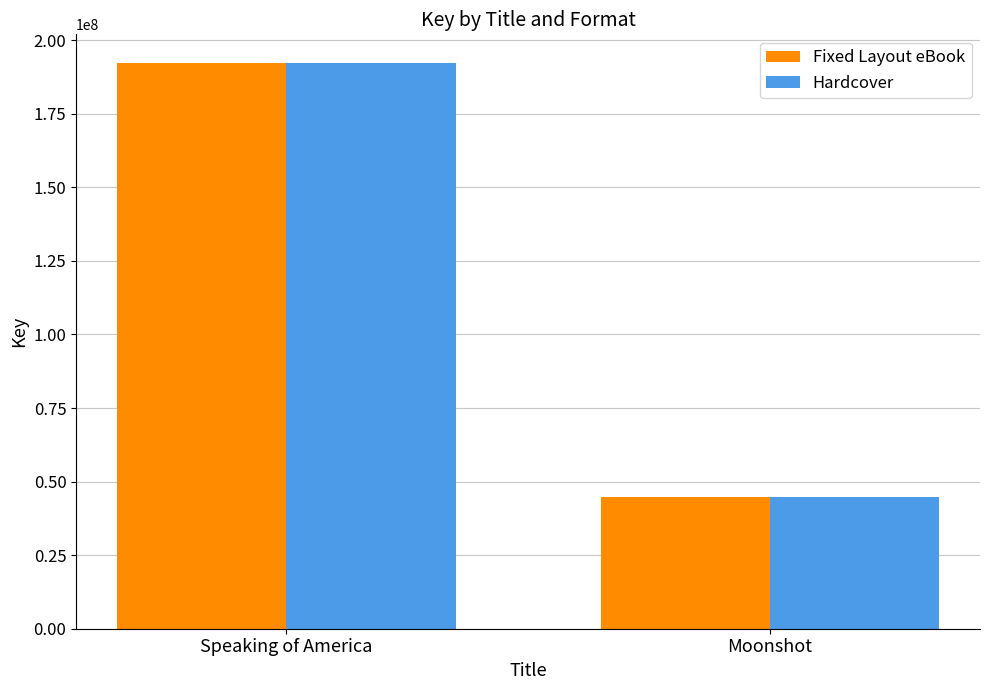

List the labels in order of Fixed Layout eBook value, largest first.

Speaking of America, Moonshot